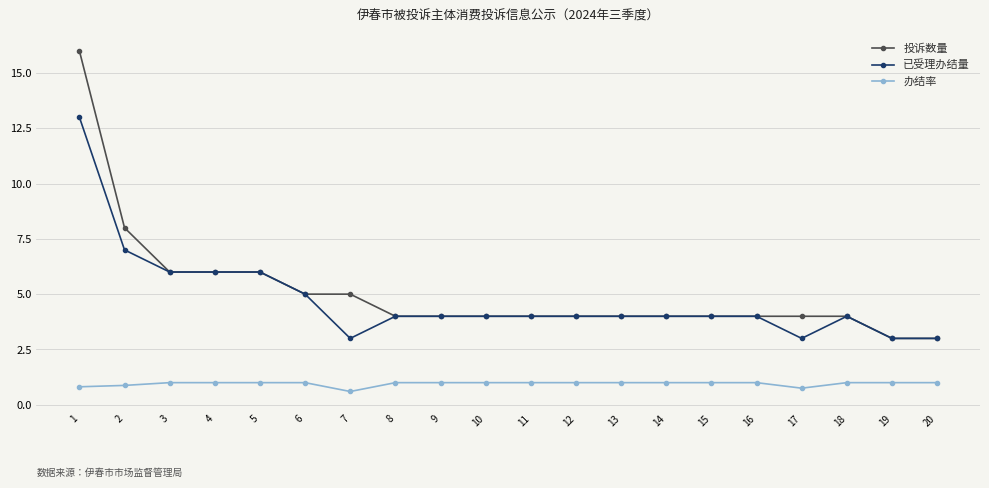

True or false: 已受理办结量 and 办结率 cross at least once.

False